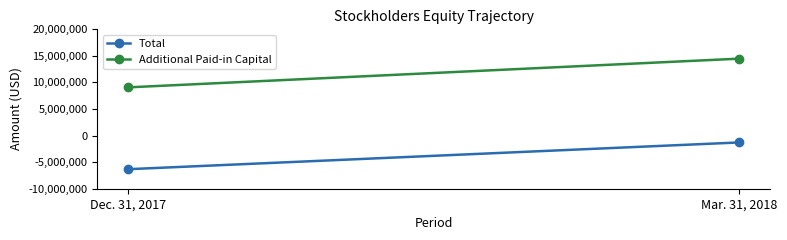

The value of Additional Paid-in Capital at Dec. 31, 2017 is 3630492. True or false?

False